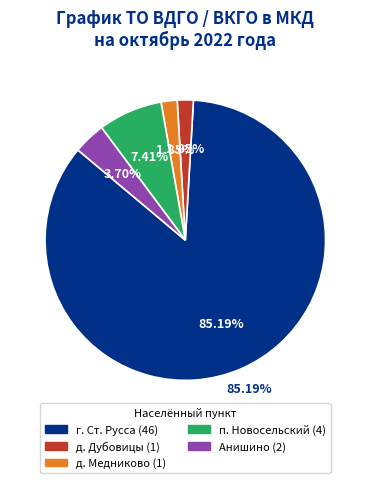

What portion of the pie excludes г. Ст. Русса?

14.8%